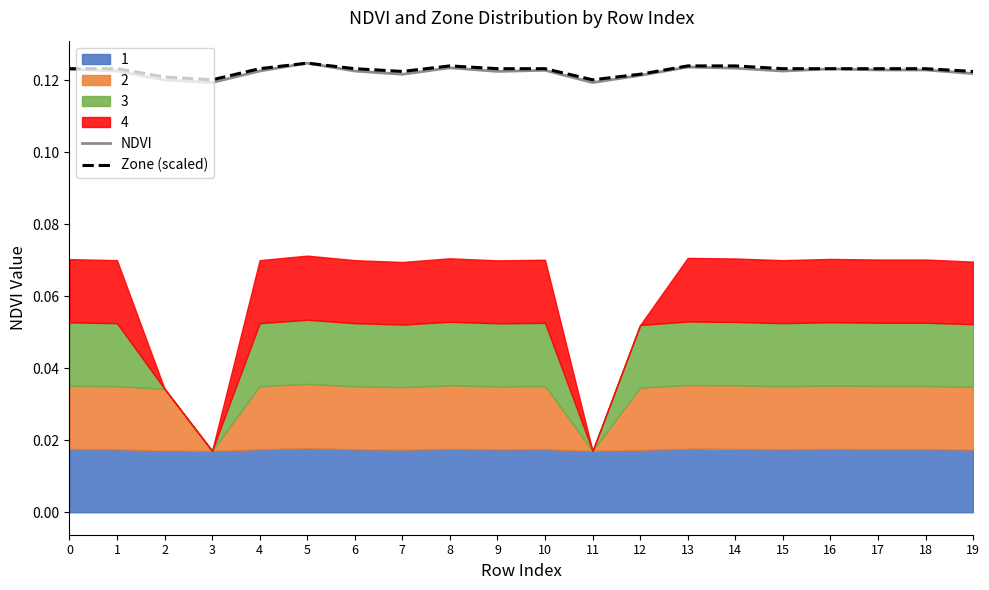

True or false: Zone (scaled) and NDVI cross at least once.

False